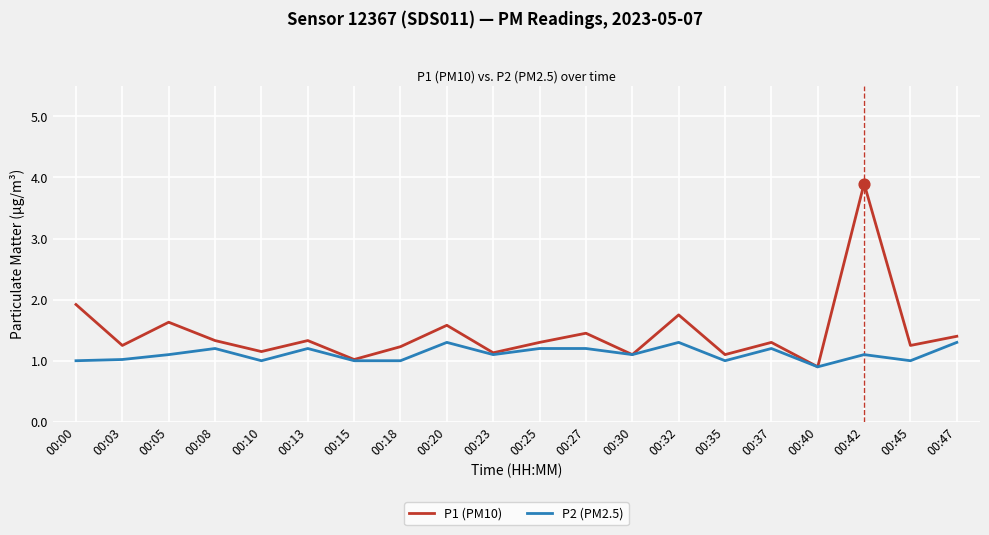

Which series changed the most between 00:42 and 00:47?

P1 (PM10)